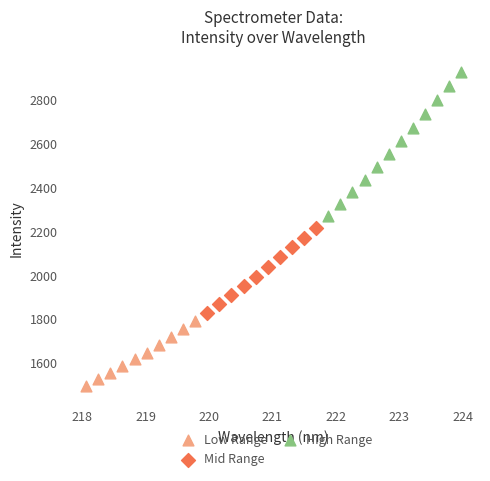

Which series reaches the minimum Y coordinate?

Low Range